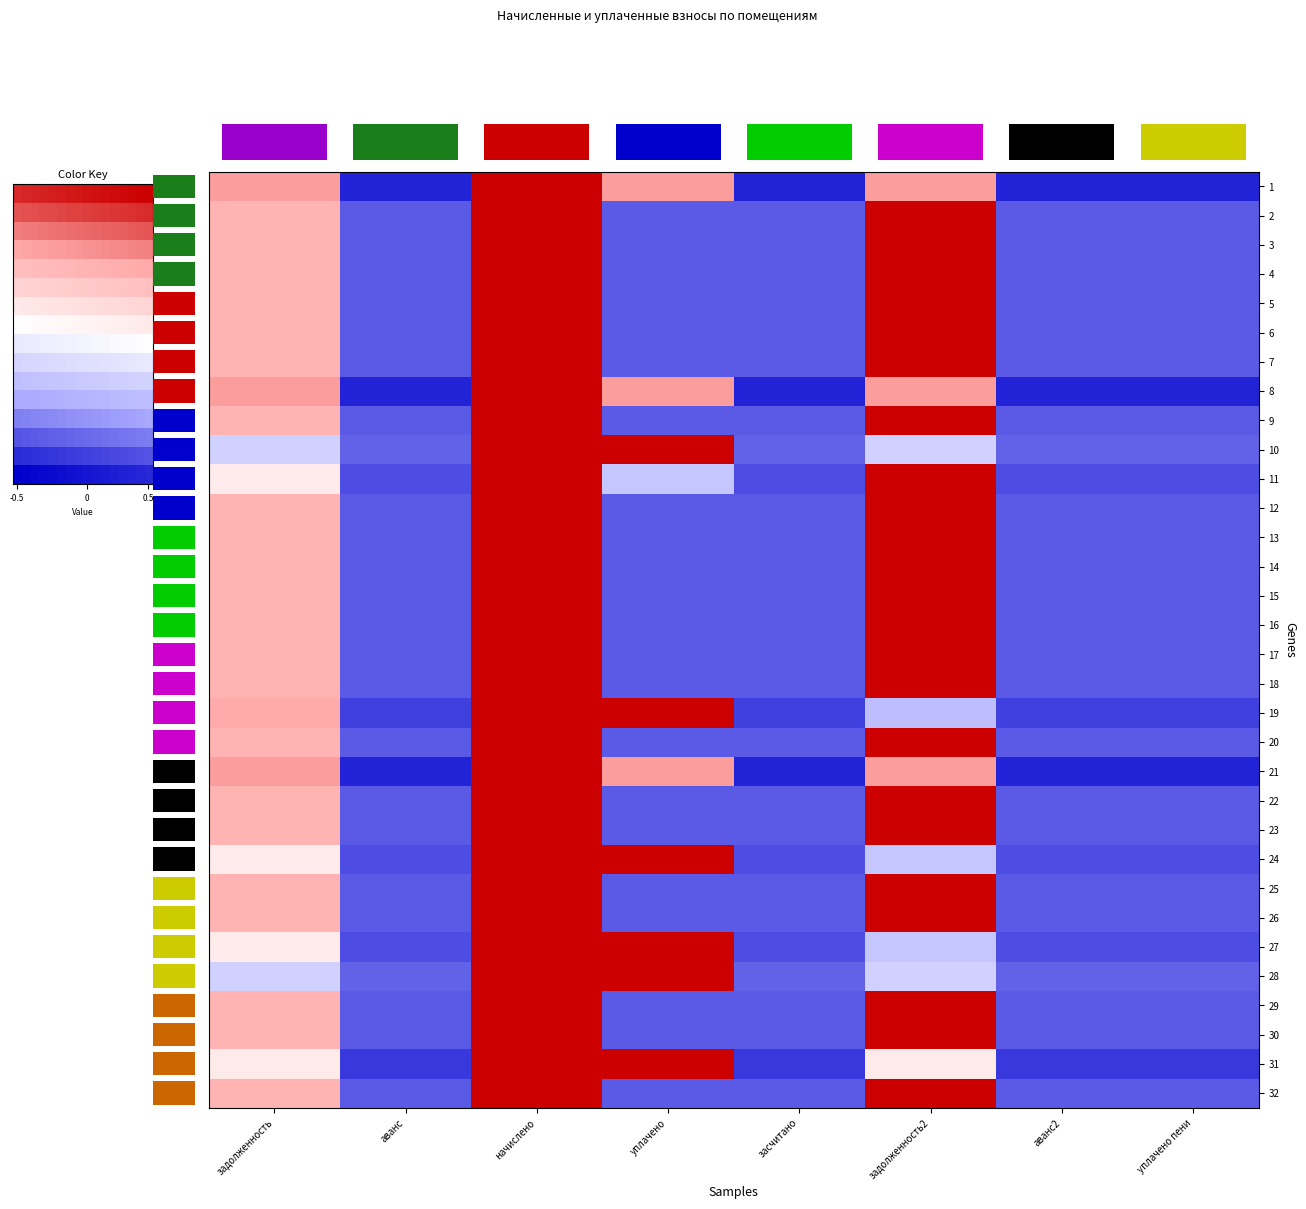

What is the difference between the highest and lowest values at засчитано?

0.1